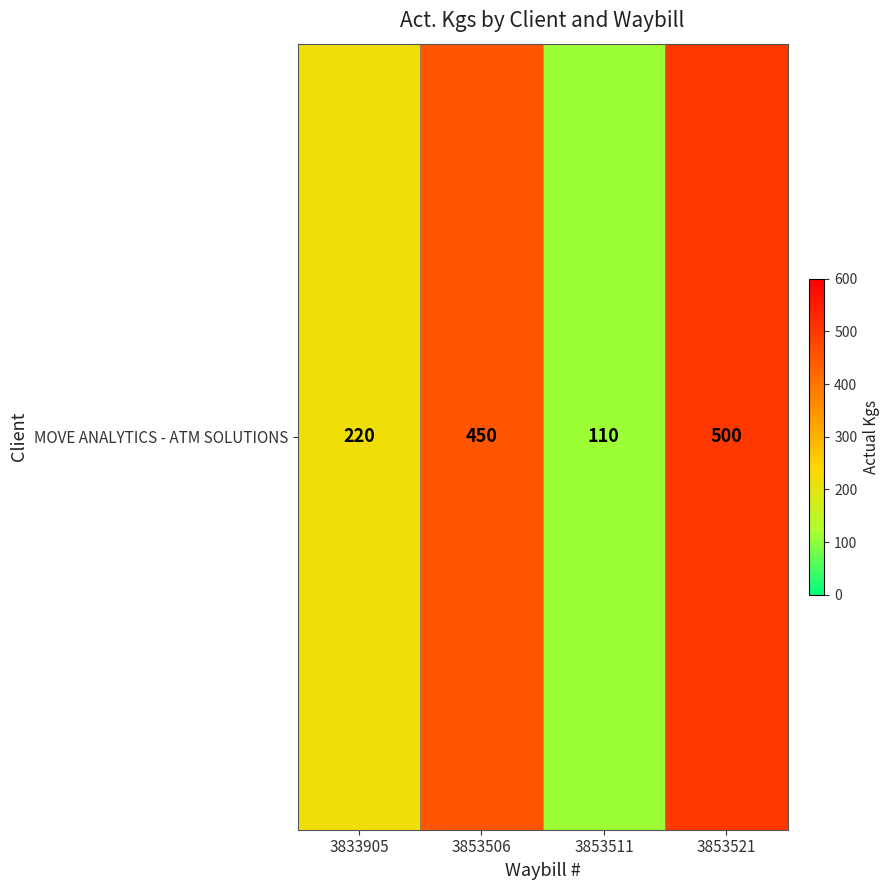

True or false: the data shows 314 at 3853521.

False